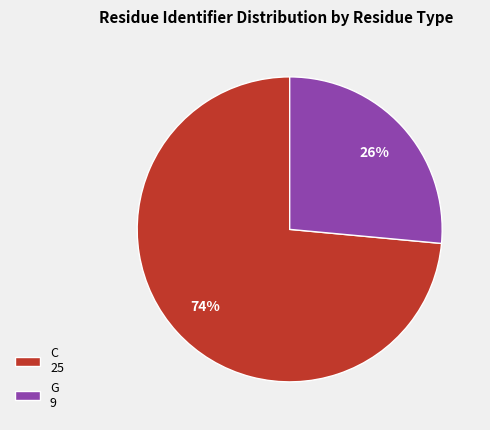

Is the sum of G 9 and C 25 greater than half?

Yes